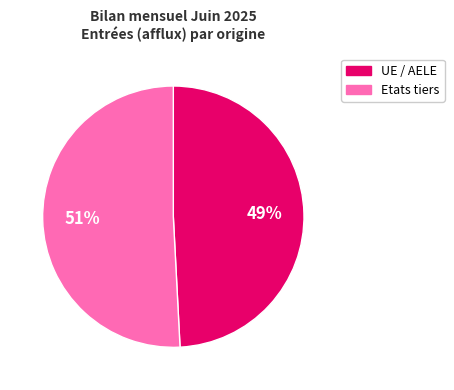

To the nearest percent, what is the difference between the largest and smallest slice percentages?

2%